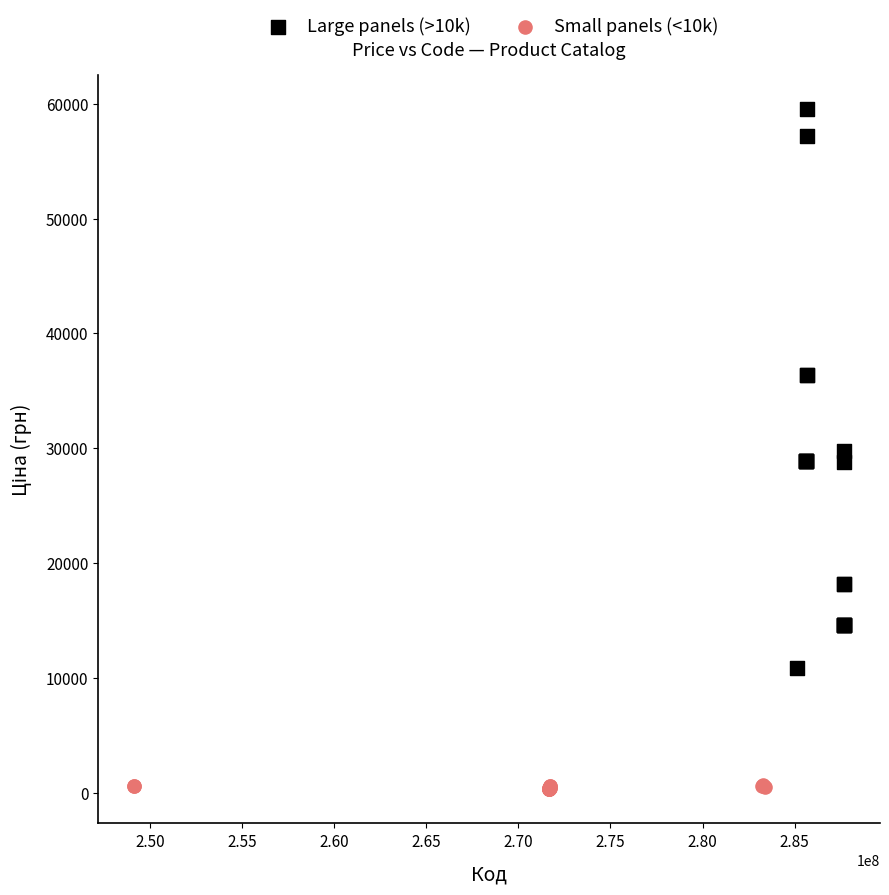

Which series contains the lowest Y value?

Small panels (<10k)